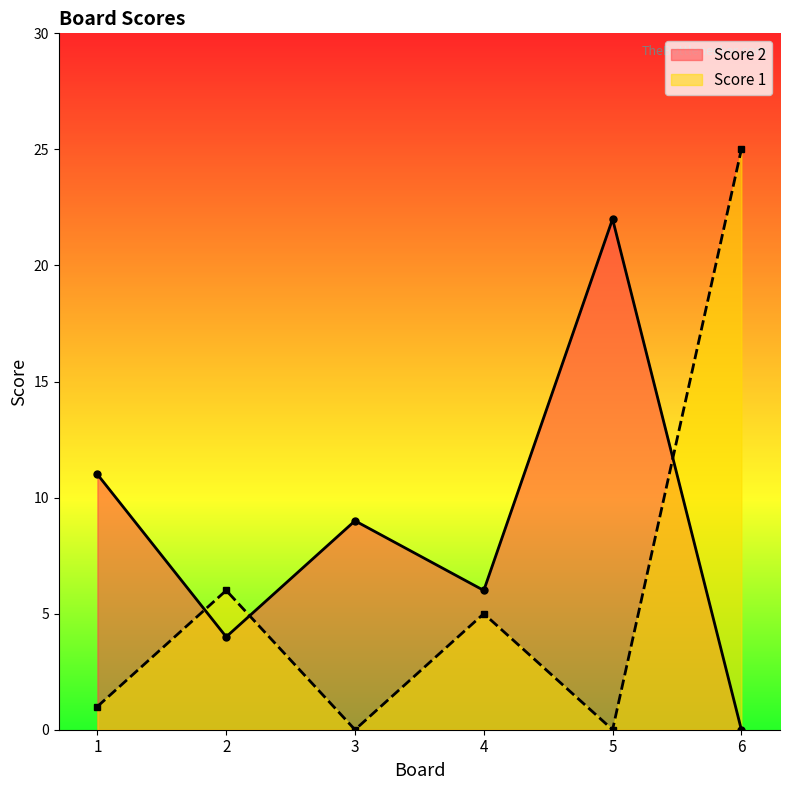

Reading left to right, what are all the values shown in this chart?

Score 2: 11	4	9	6	22	0
Score 1: 1	6	0	5	0	25